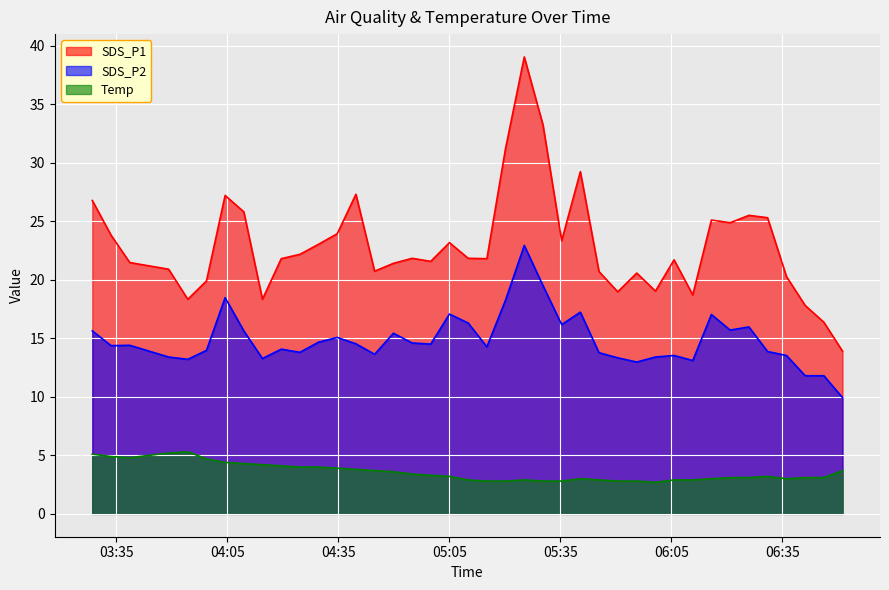

What are all the series names shown in the legend?

SDS_P1, SDS_P2, Temp